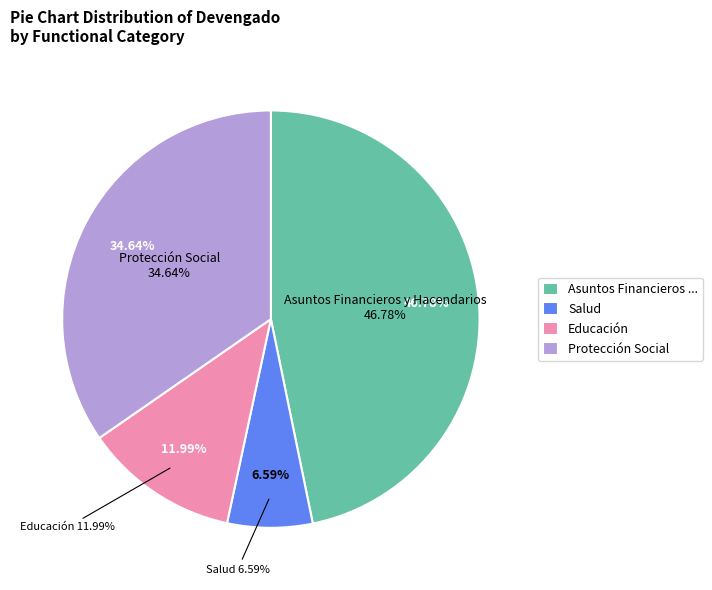

The Salud slice represents 20% of the pie. True or false?

False